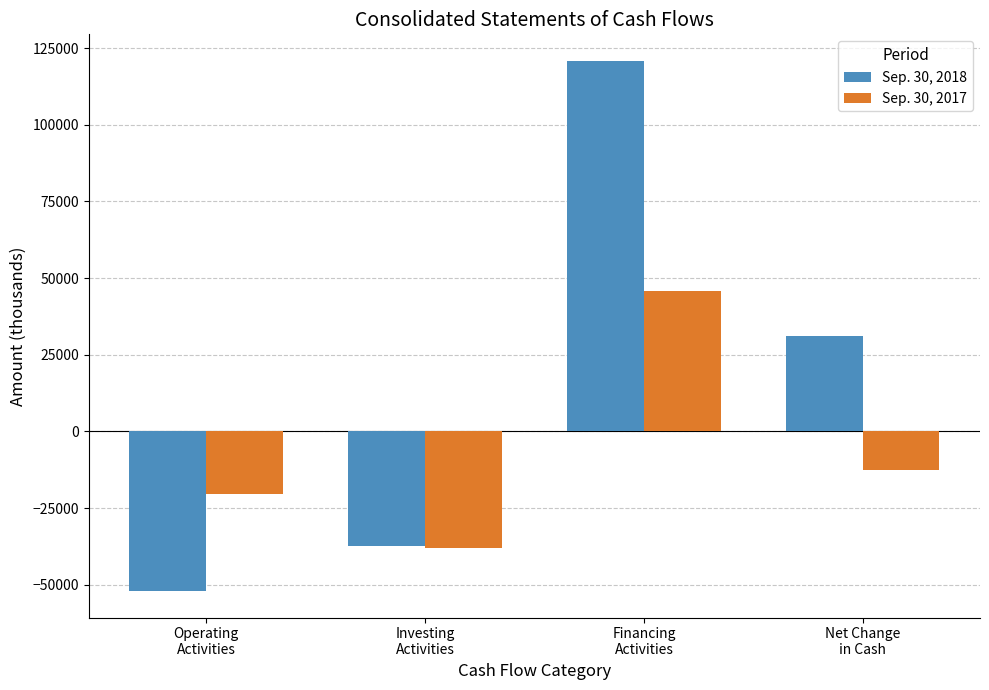

List the series in order of their peak value, highest first.

Sep. 30, 2018, Sep. 30, 2017